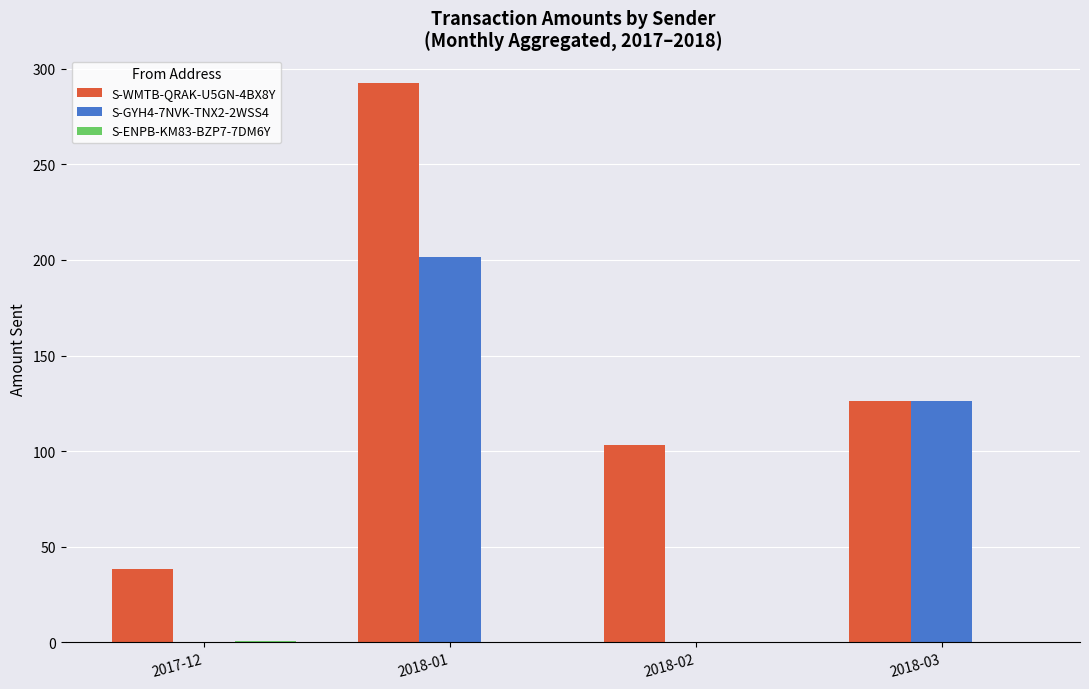

What is the sum of all S-GYH4-7NVK-TNX2-2WSS4 values?

327.9